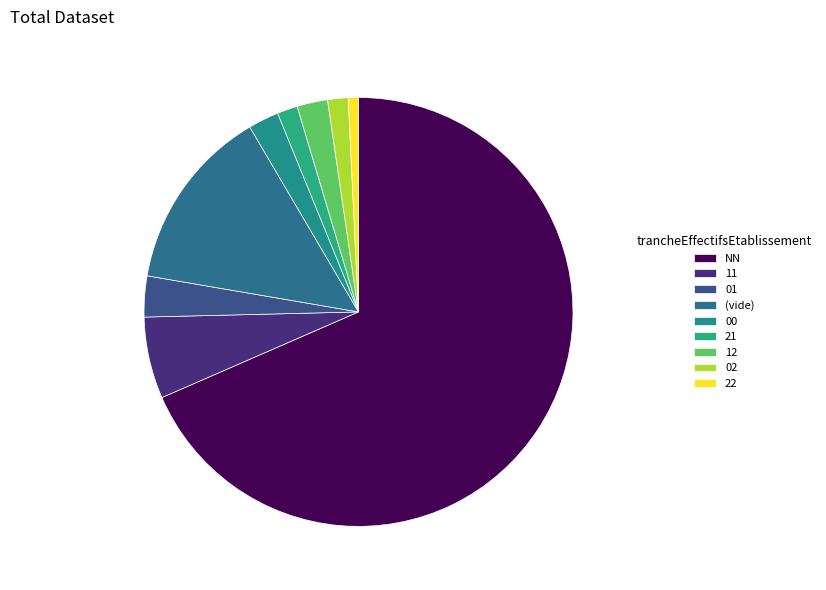

Does 11 account for over 50% of the chart?

No